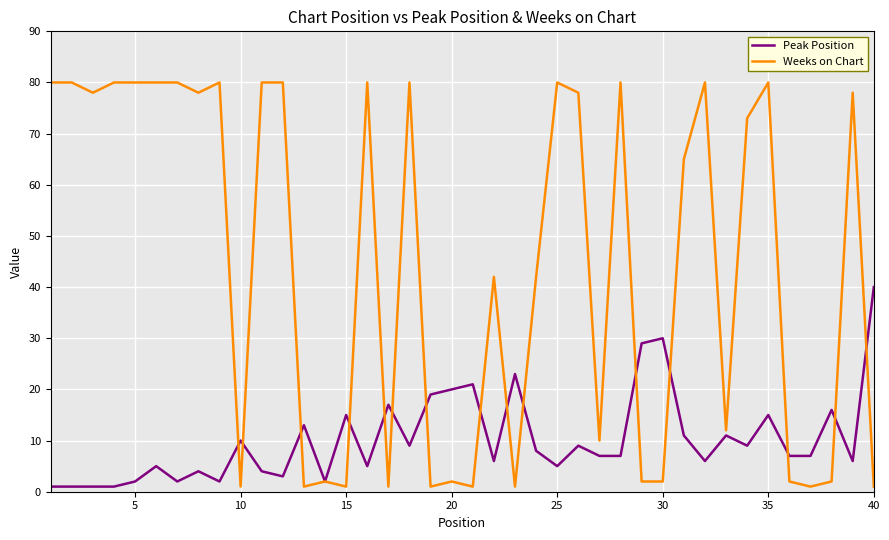

What is the highest value of the Peak Position series?

40